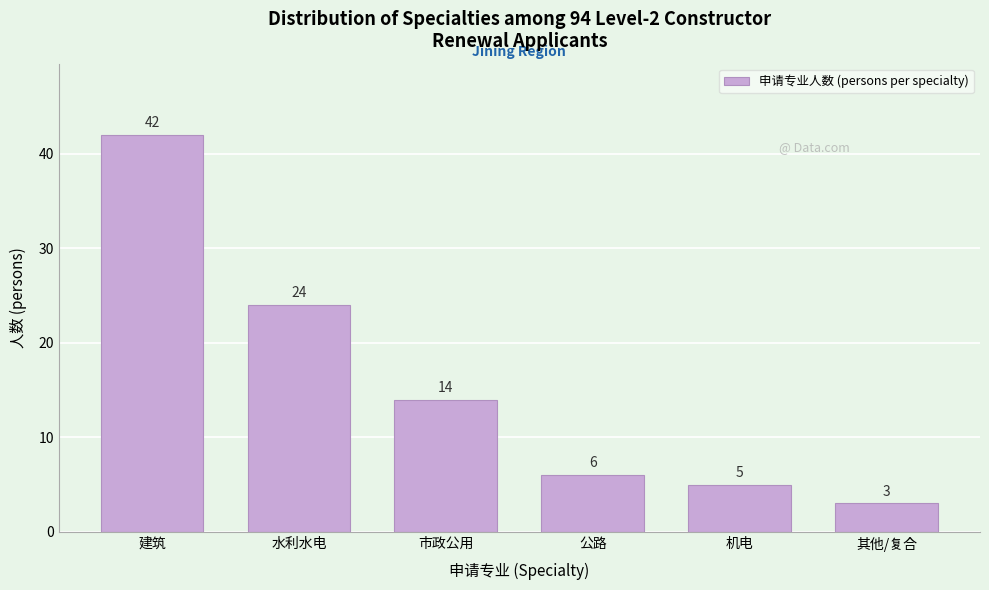

Reading left to right, extract all data points from this chart.

建筑=42	水利水电=24	市政公用=14	公路=6	机电=5	其他/复合=3